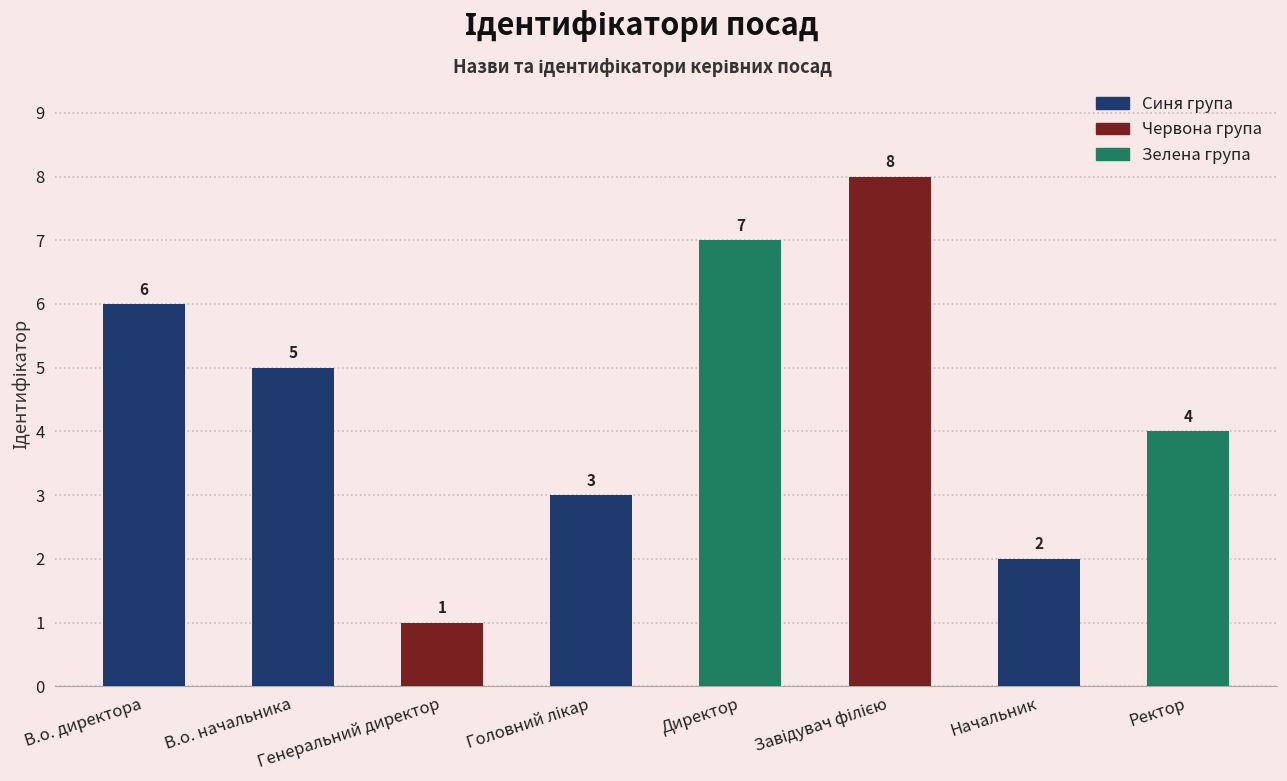

How many values are below 5?

4